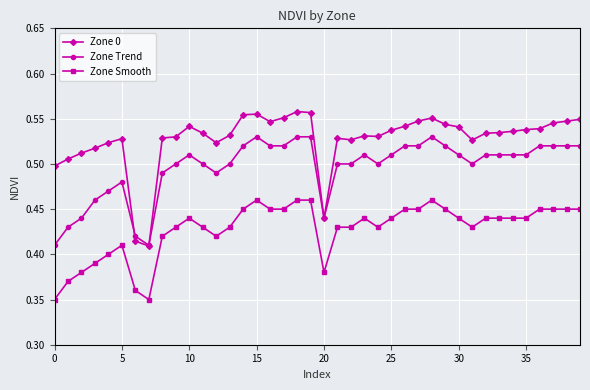

At how many categories does at least one series exceed 0?

40